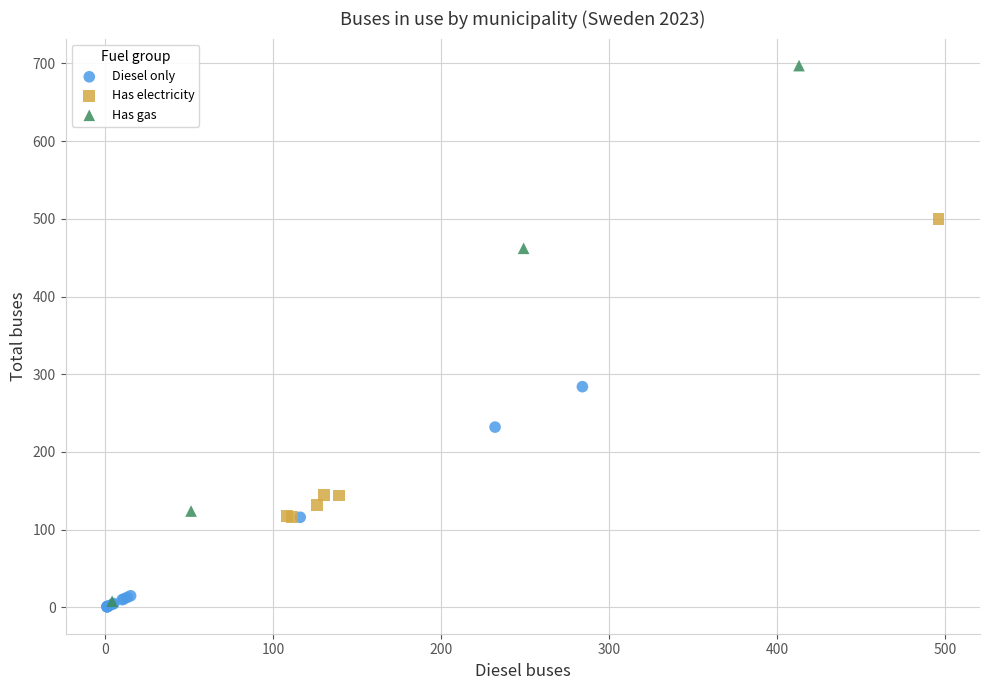

Which series reaches the minimum Y coordinate?

Diesel only